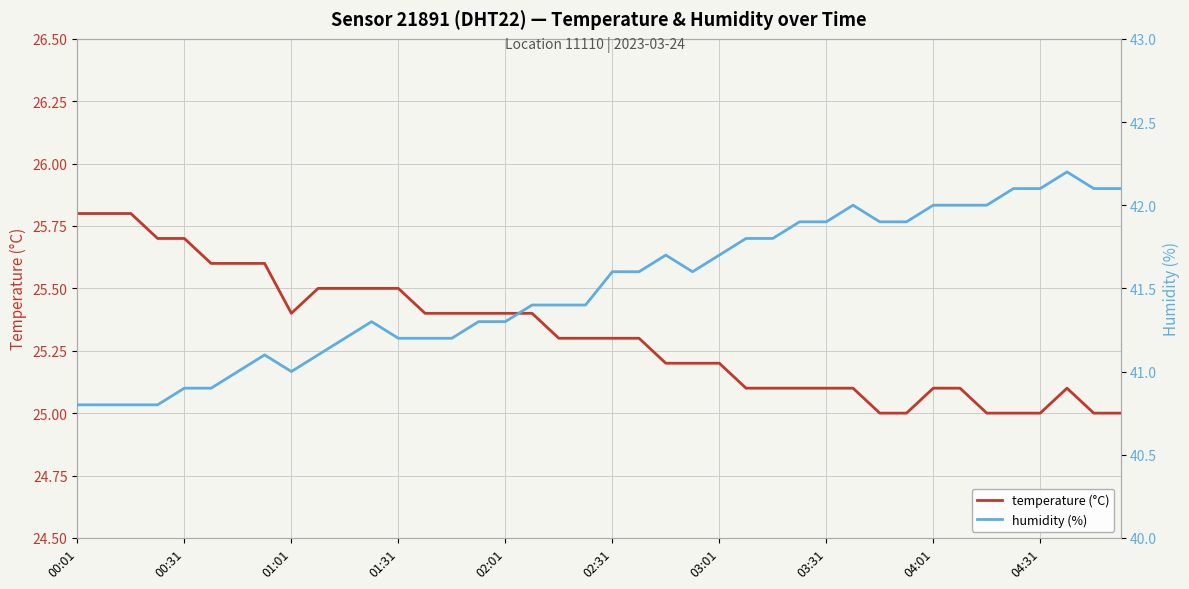

What are all the series names shown in the legend?

temperature (°C), humidity (%)